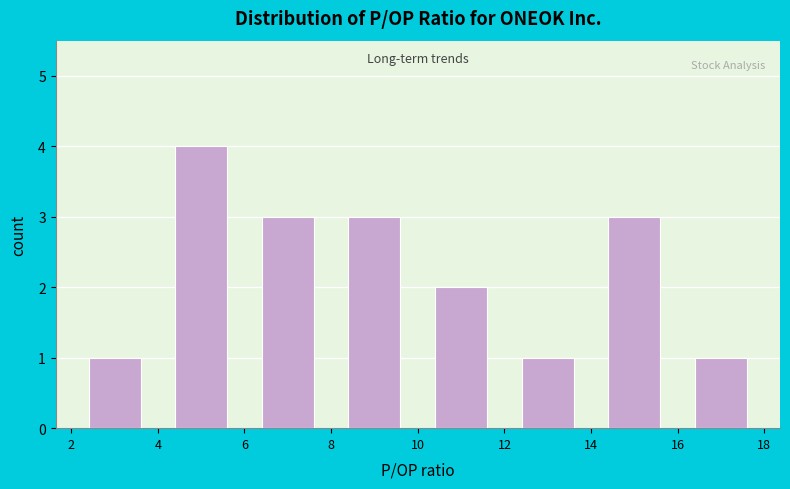

What is the height of the bar covering 4 to 6 on the x-axis? The values are not printed on the chart, so give them approximately, as read against the axis.

4